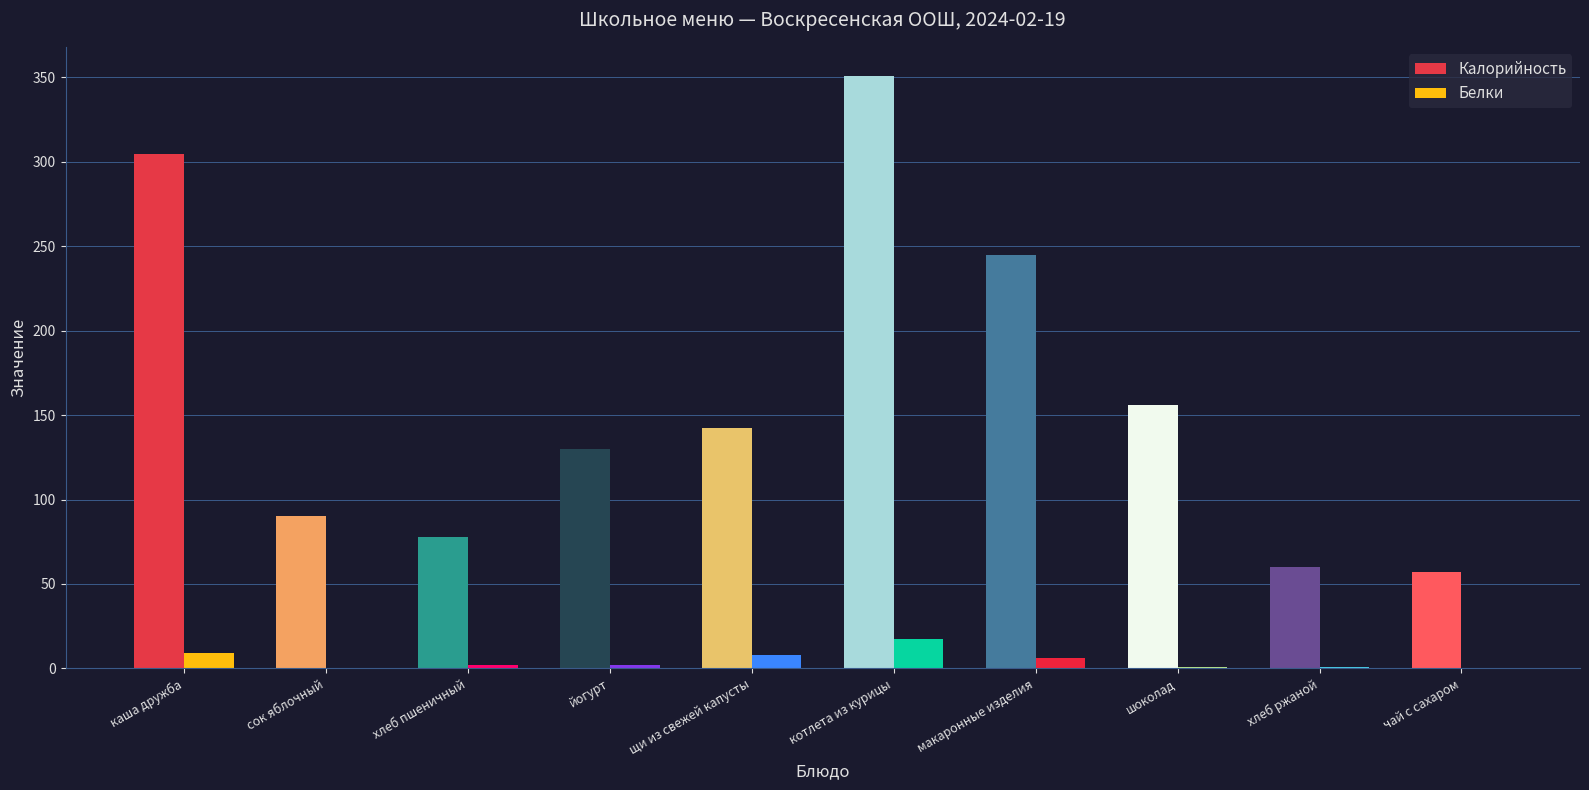

What position from the left is котлета из курицы?

6